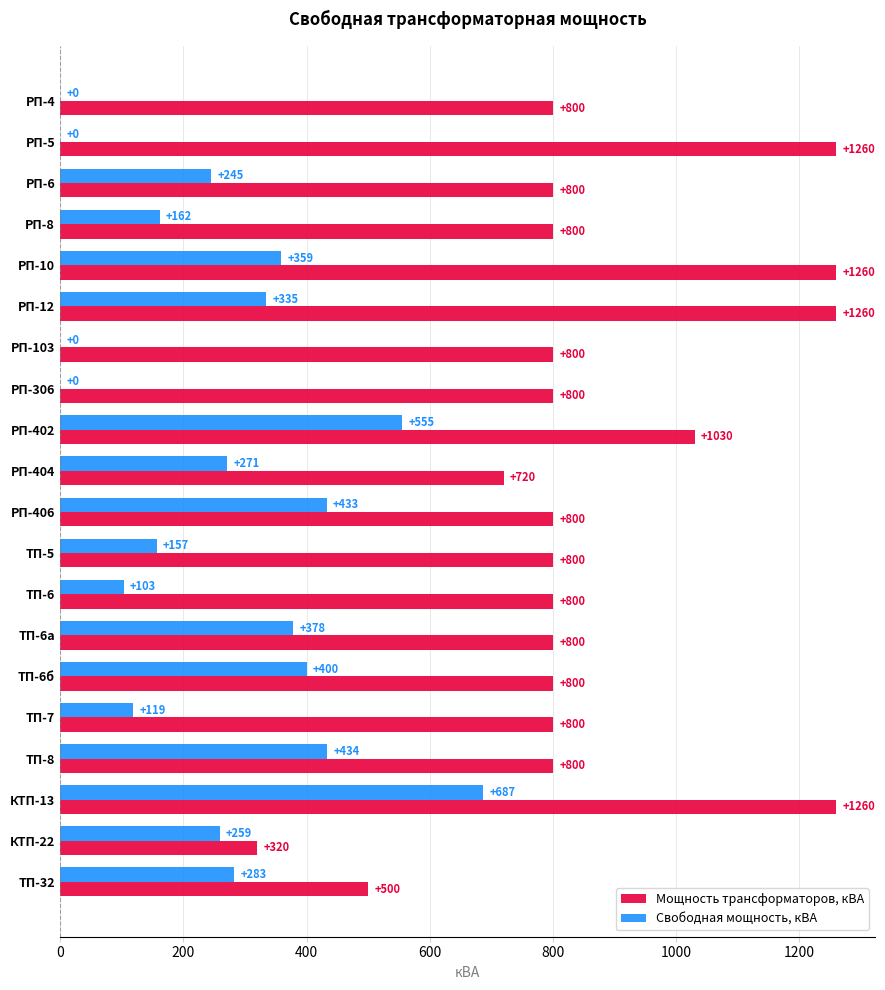

The Мощность трансформаторов, кВА series shows 800 at РП-4. True or false?

True